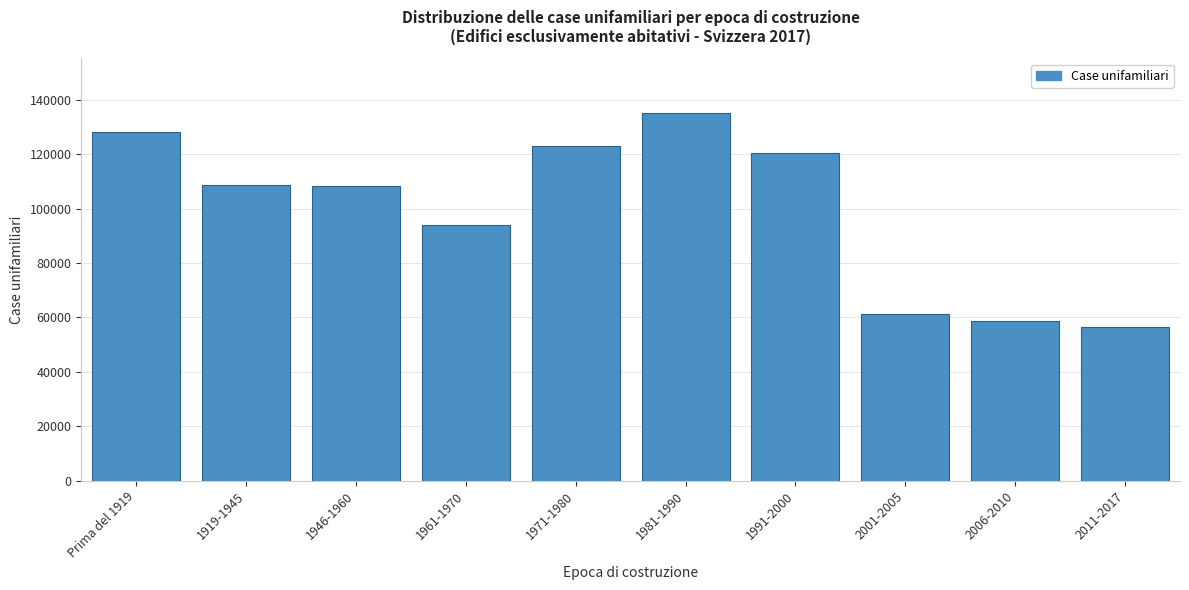

What is the change in value from 1981-1990 to 1991-2000?

-14721